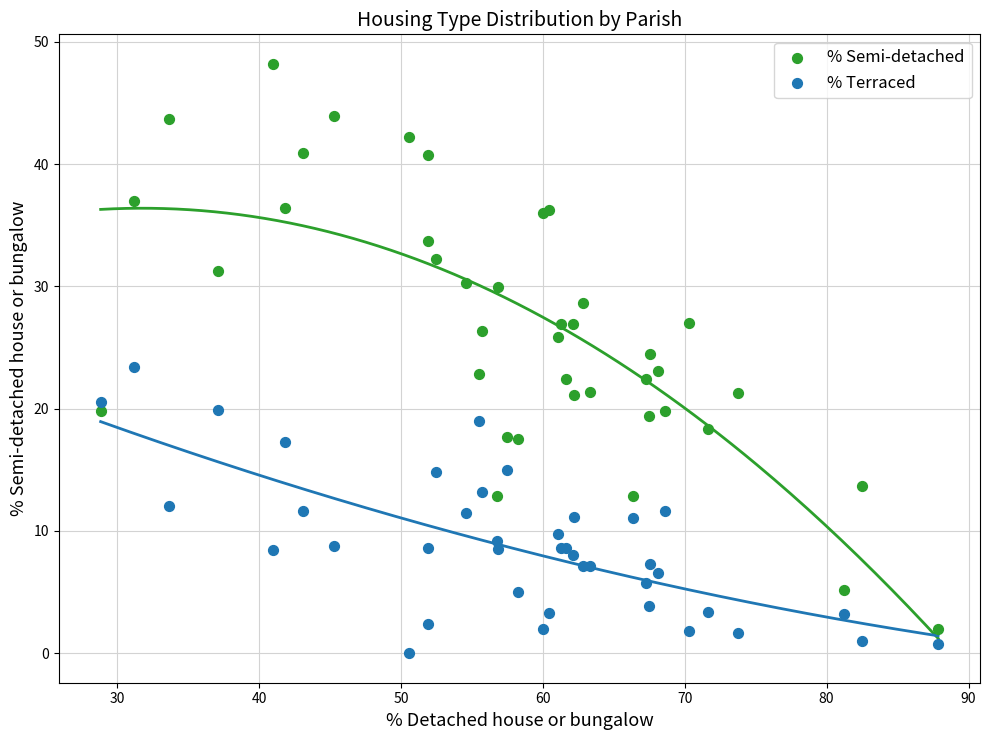

What is the X range (max minus min) for the scatter plot?

59.0